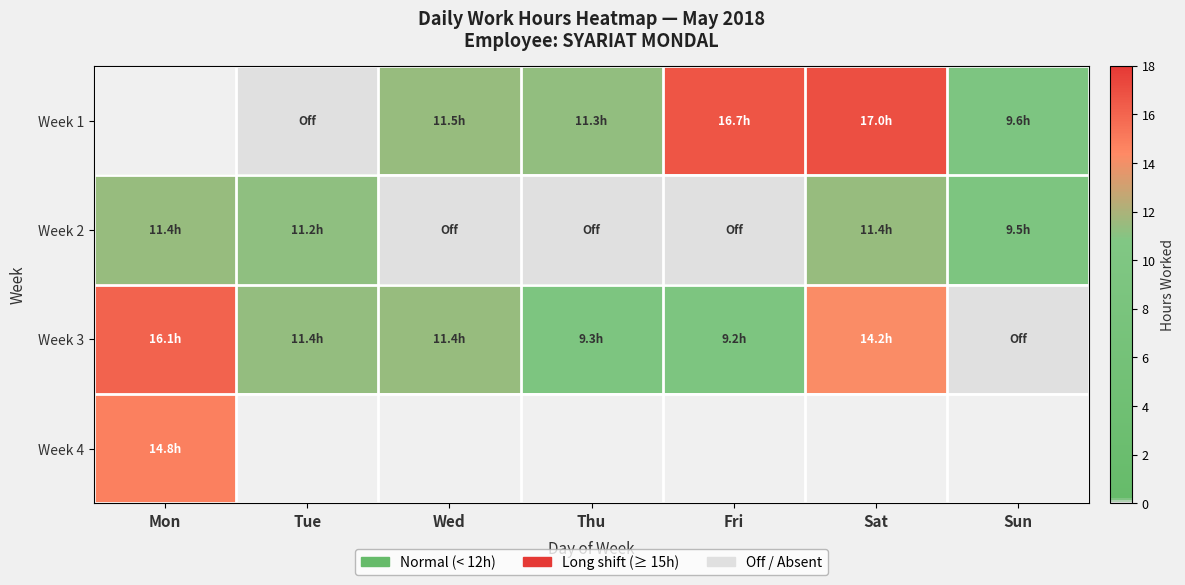

Count the number of categories in the chart.

7